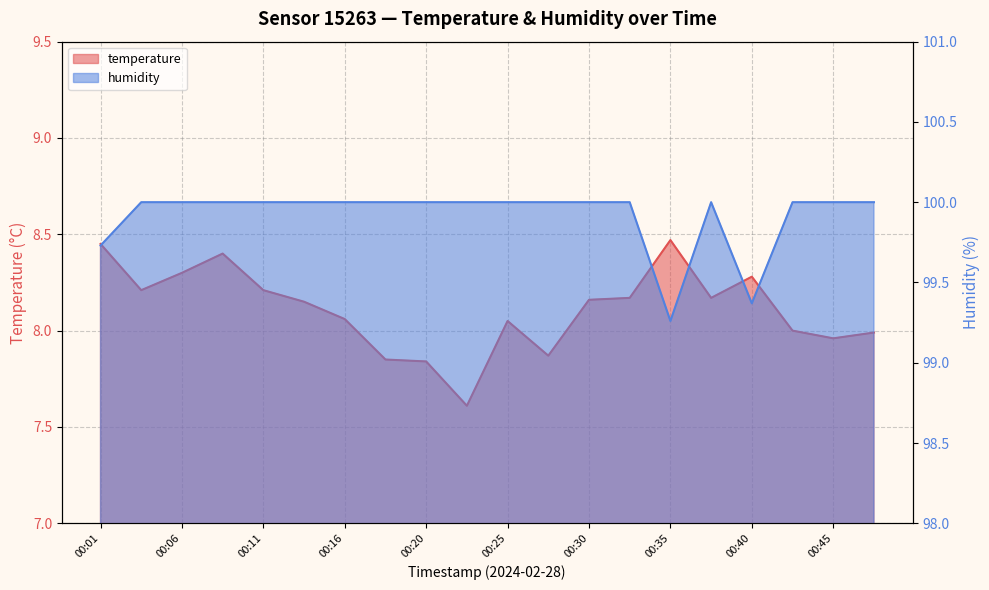

True or false: temperature and humidity cross at least once.

False